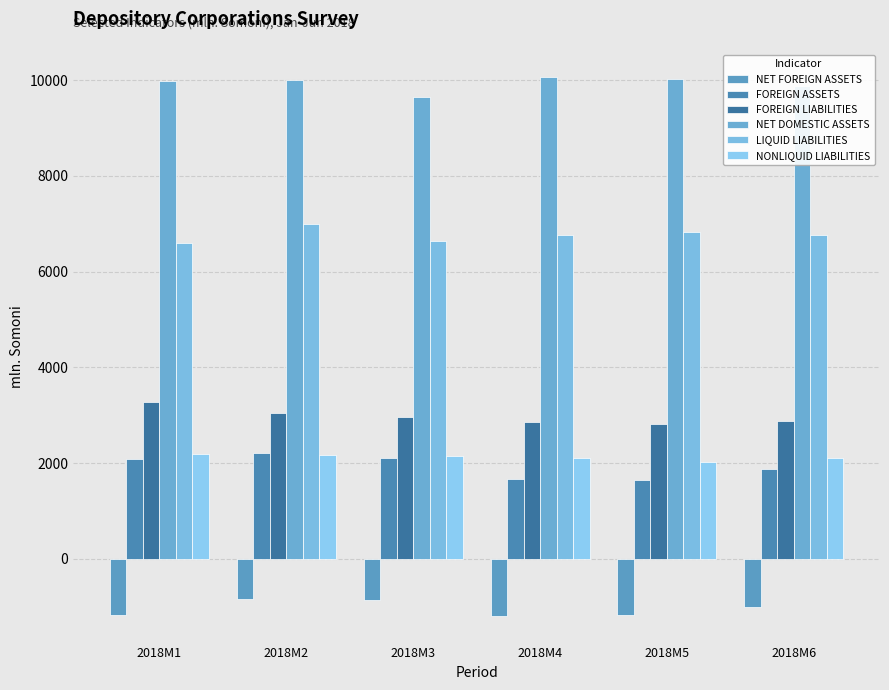

Which category has the highest value in the NET FOREIGN ASSETS series?

2018M2